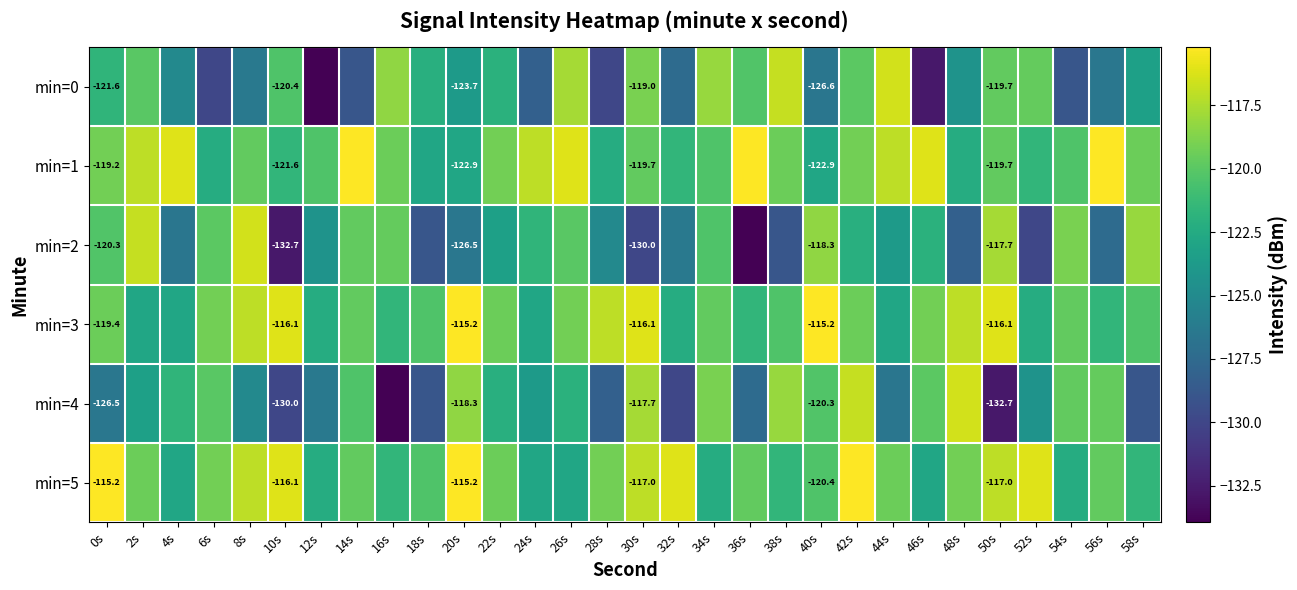

Which category has the highest value in the min=2 series?

8s